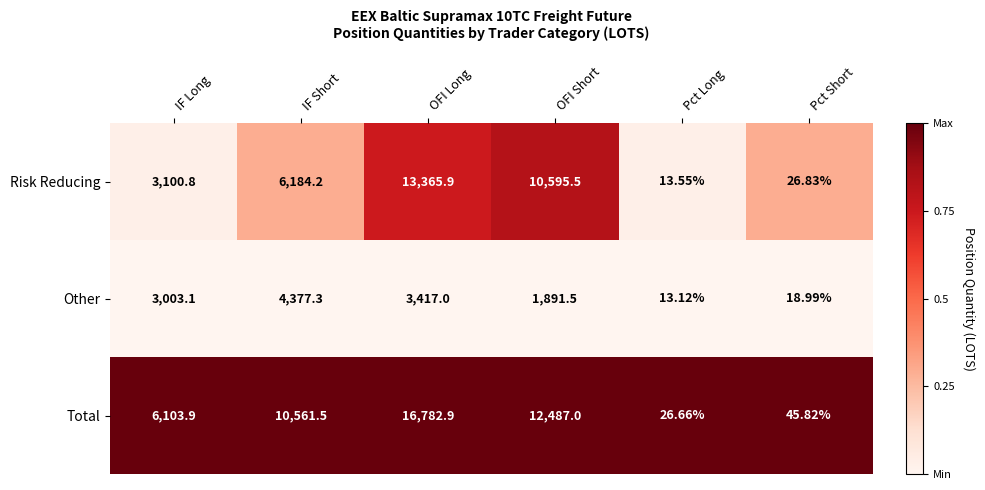

Which category has the highest value across all series?

OFI Long